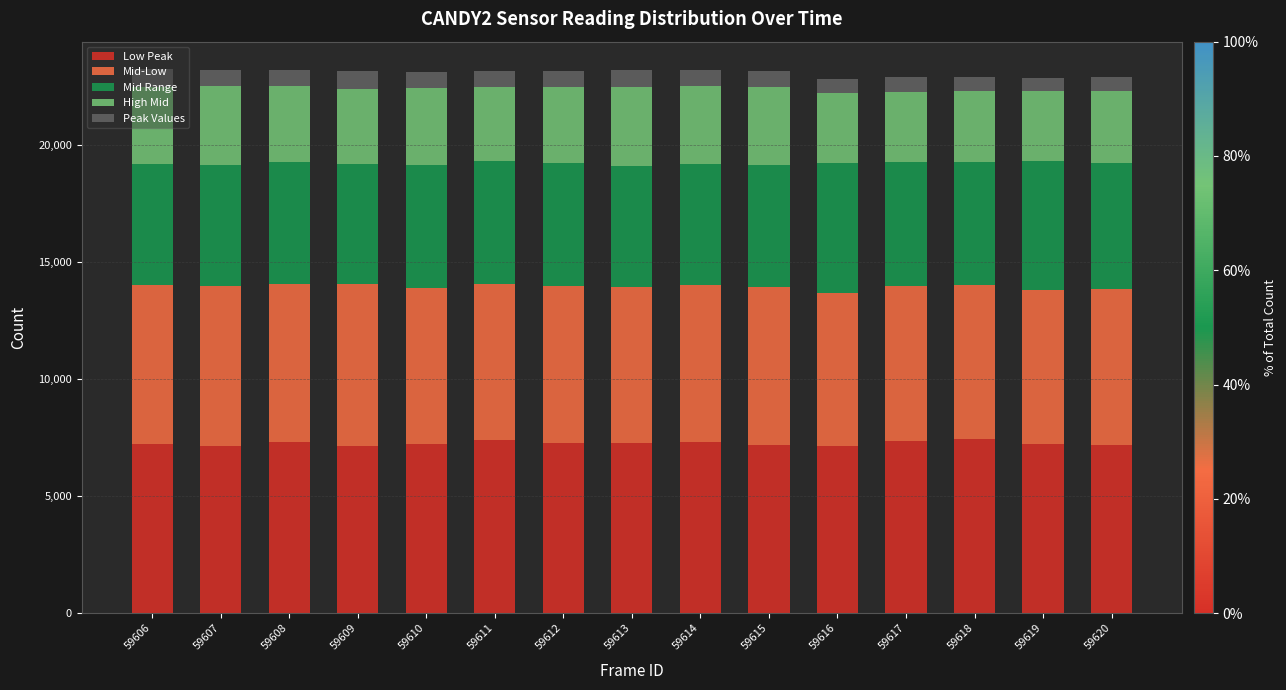

True or false: Low Peak has a value of 7226 at 59610.

True